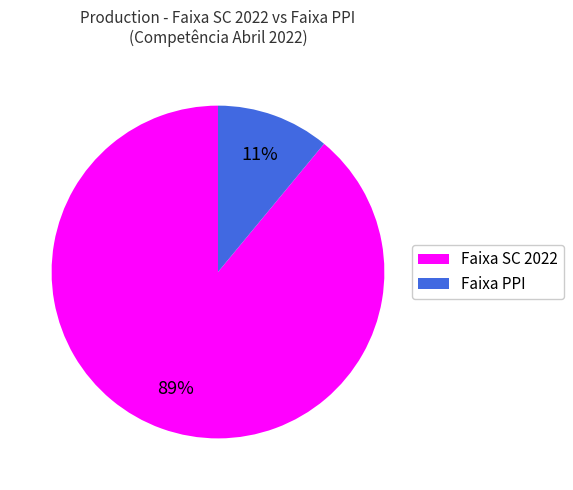

Count the number of slices in the pie.

2